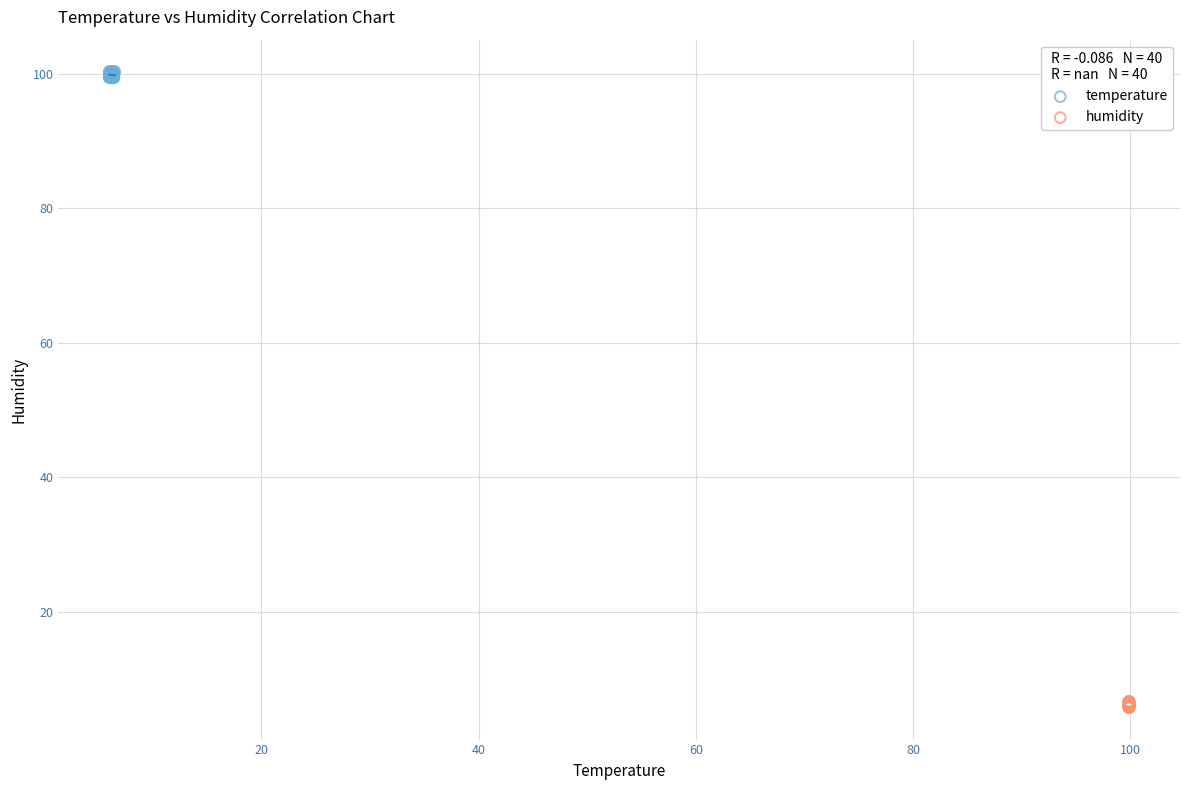

Which series reaches the maximum Y coordinate?

temperature